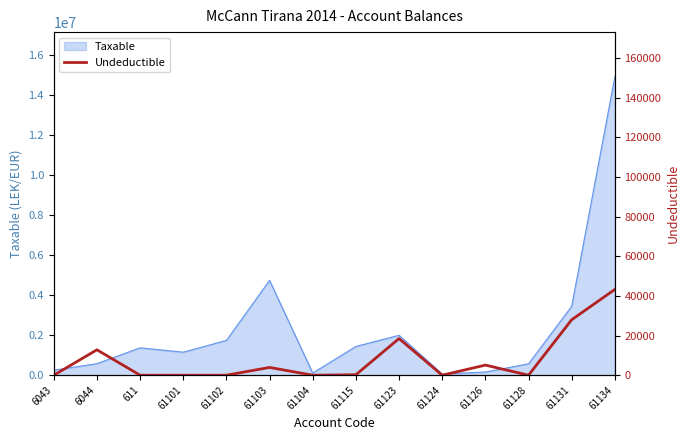

The value of Taxable at 61103 is 8070495.7. True or false?

False